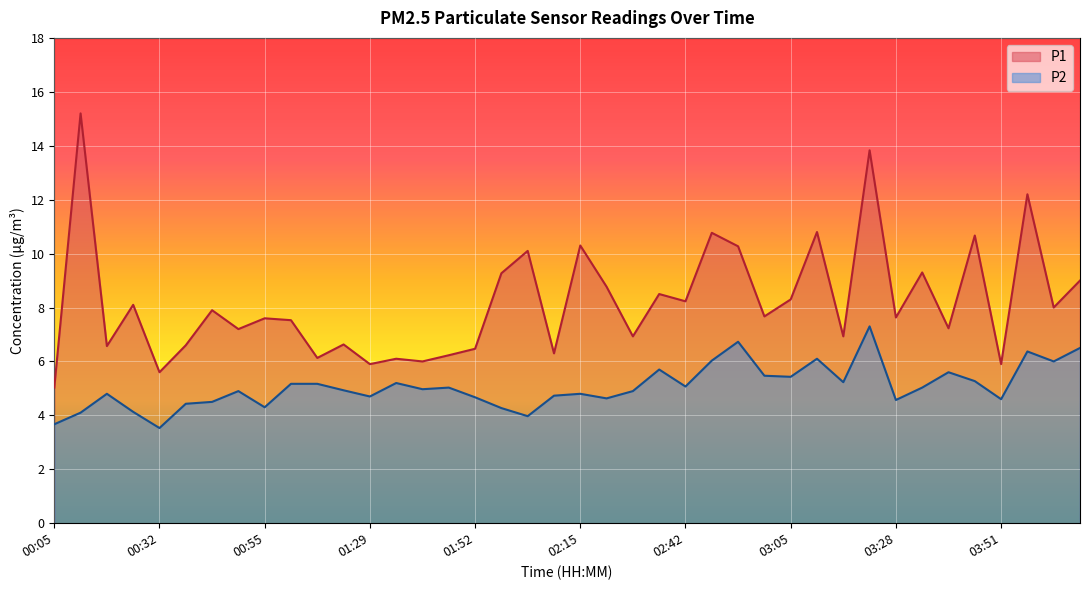

Which has a higher value, 02:53 or 03:28?

02:53